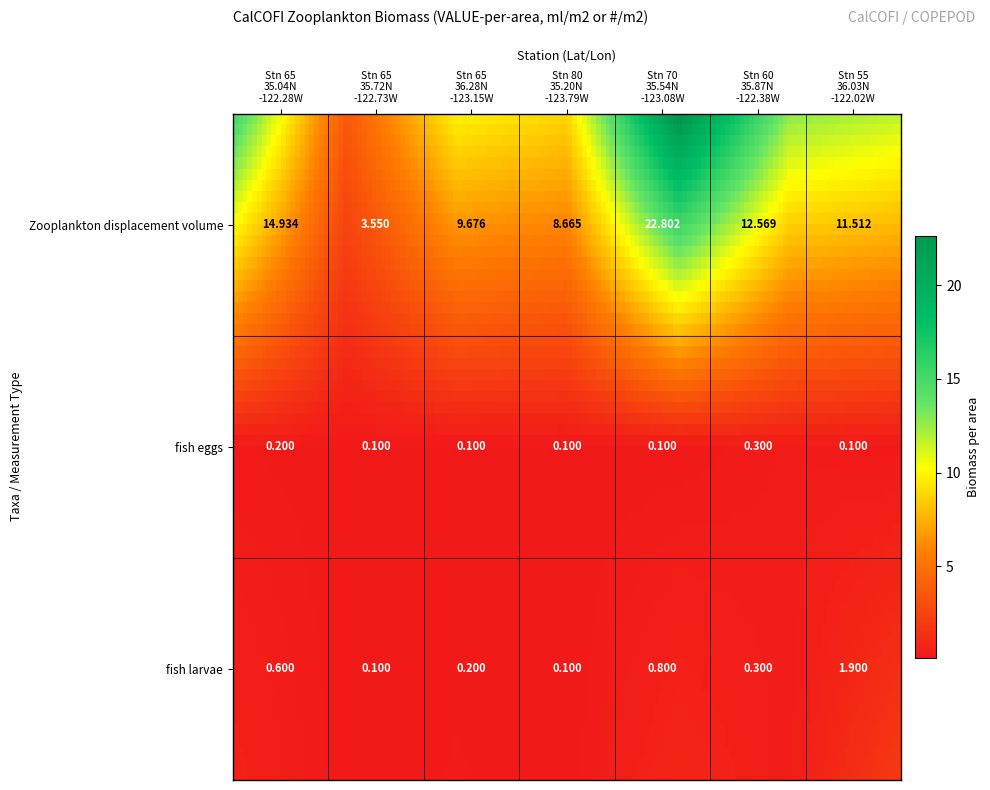

List the series in order of their peak value, lowest first.

fish eggs, fish larvae, Zooplankton displacement volume